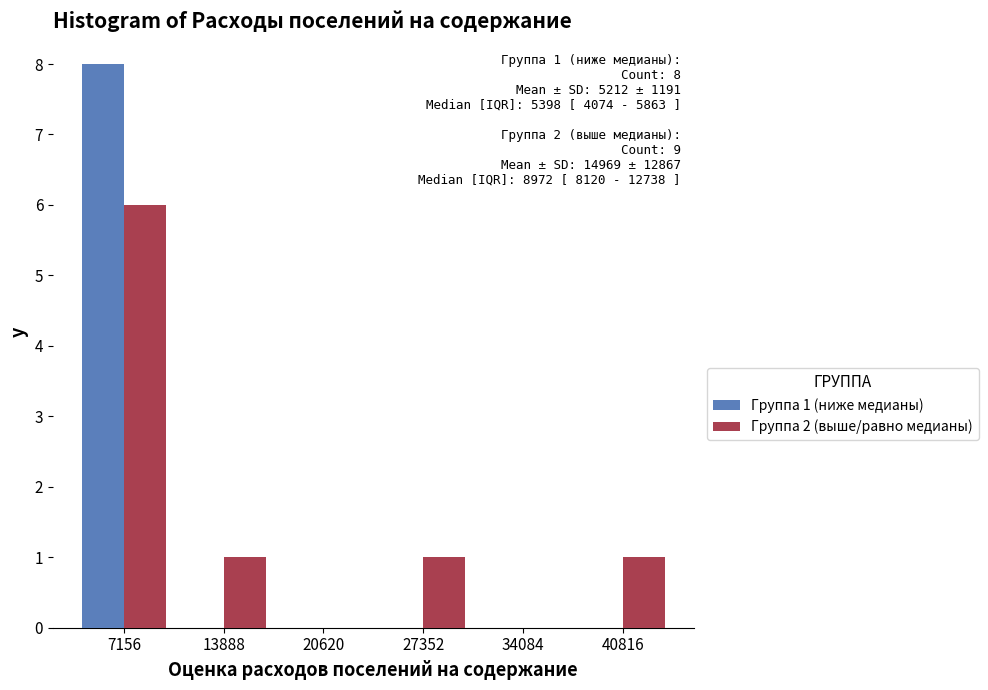

In the Группа 2 (выше/равно медианы) series, which range on the x-axis has the tallest bar?

4000 to 11000